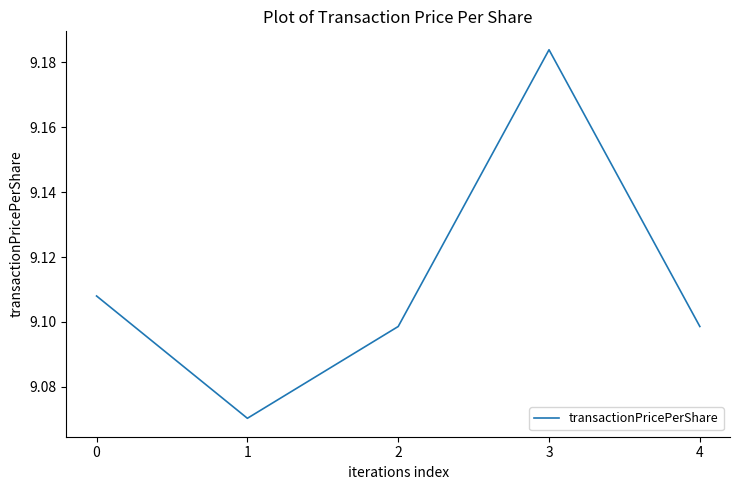

Between 3 and 0, which is larger?

3